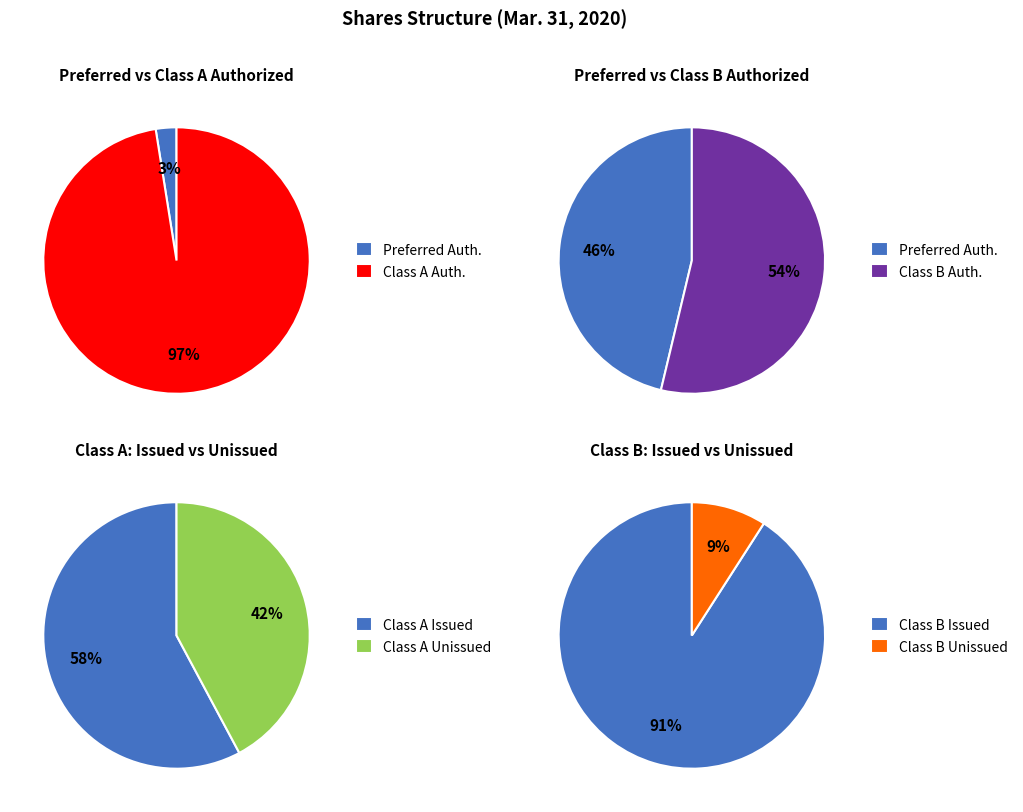

Is Common Class A Authorized the majority of the pie?

Yes